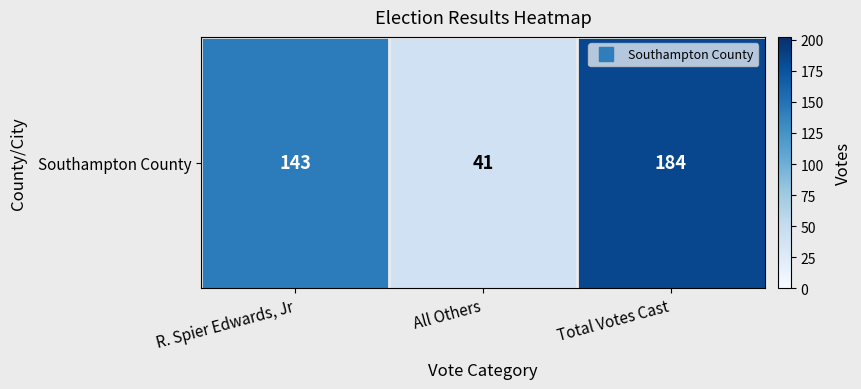

Which has a higher value, All Others or R. Spier Edwards, Jr?

R. Spier Edwards, Jr